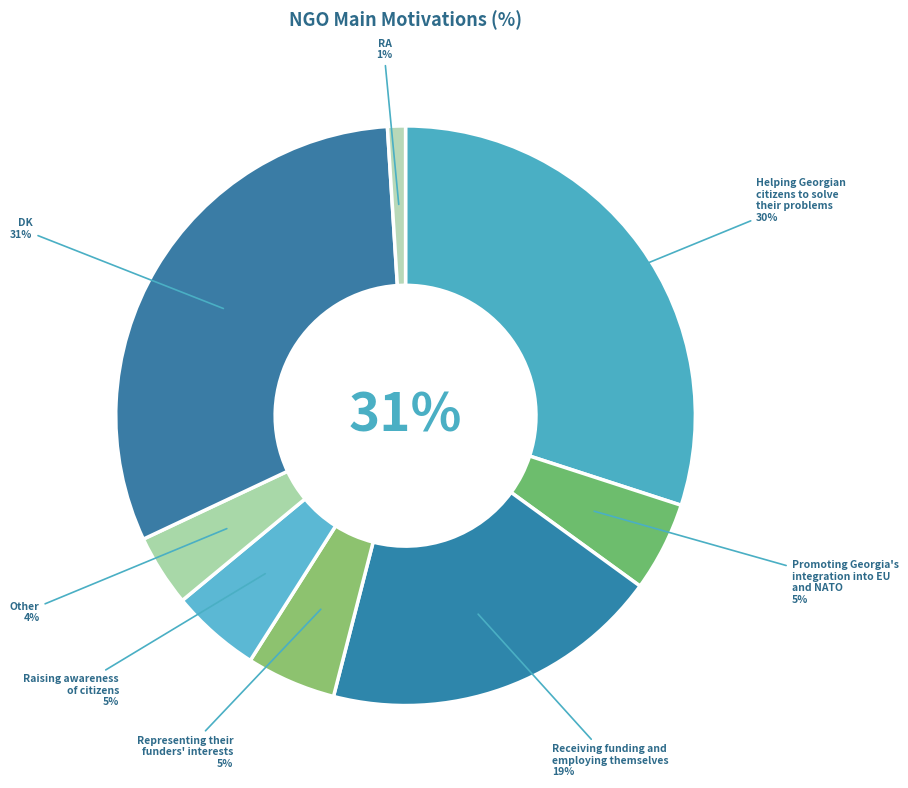

The Receiving funding and
employing themselves slice represents 12% of the pie. True or false?

False